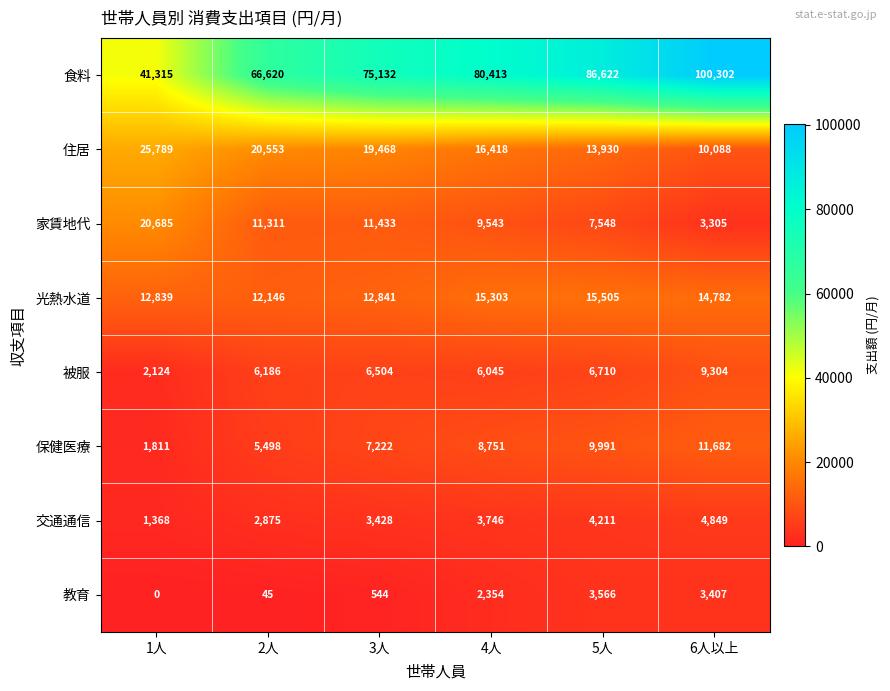

True or false: 教育 has a value of 45 at 2人.

True